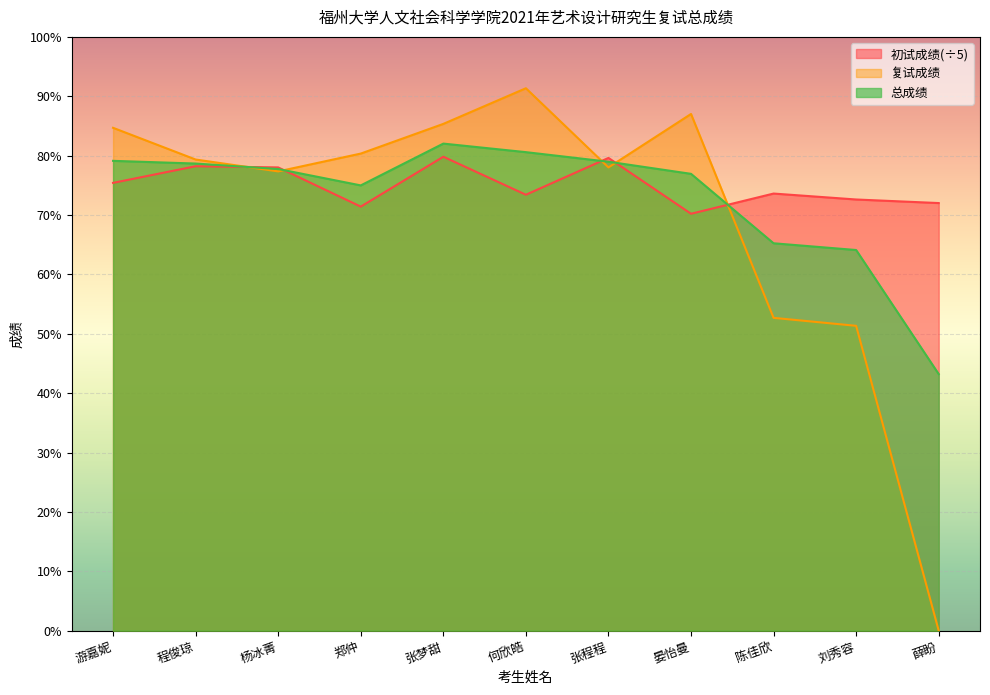

True or false: 总成绩 has more than 2 interior local peaks.

False